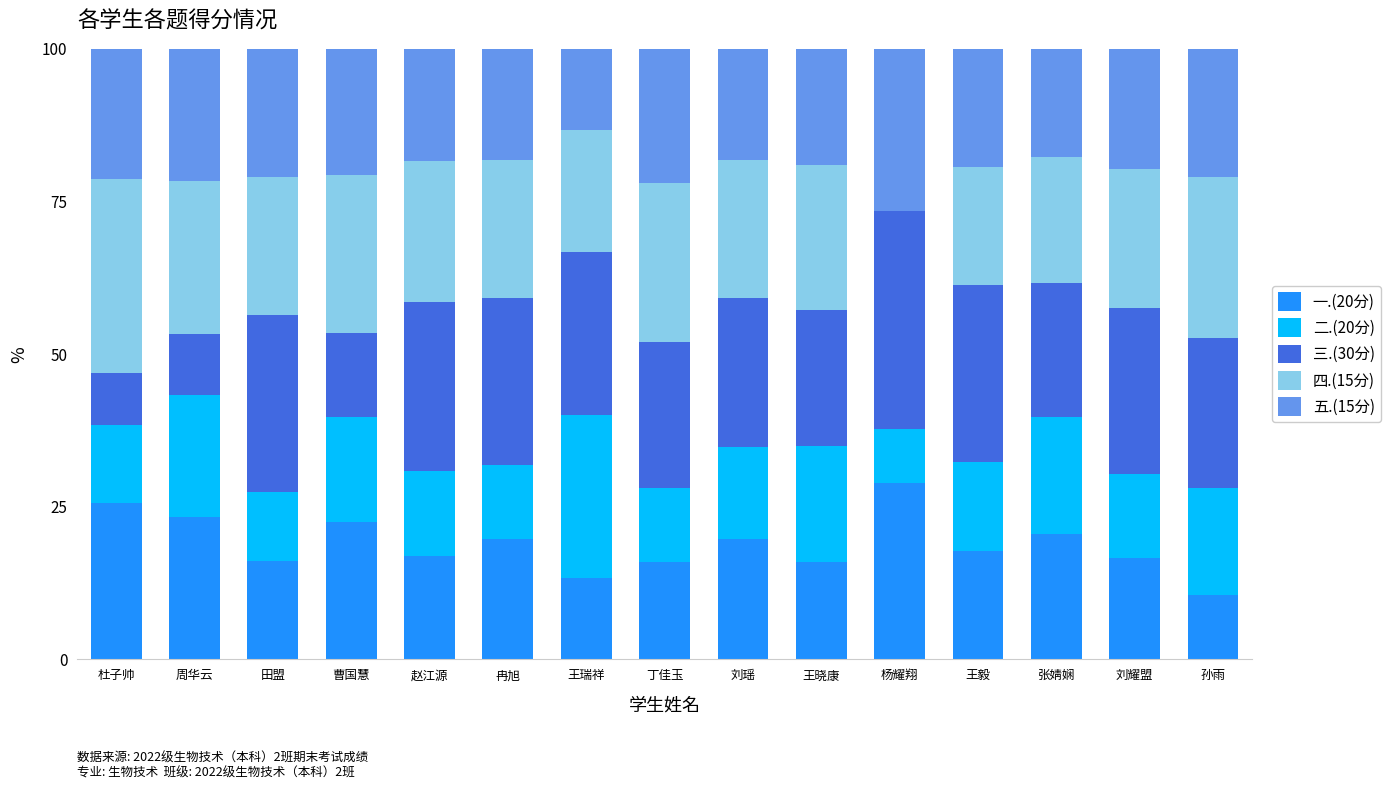

What is the total value across all series at 赵江源?

100.0